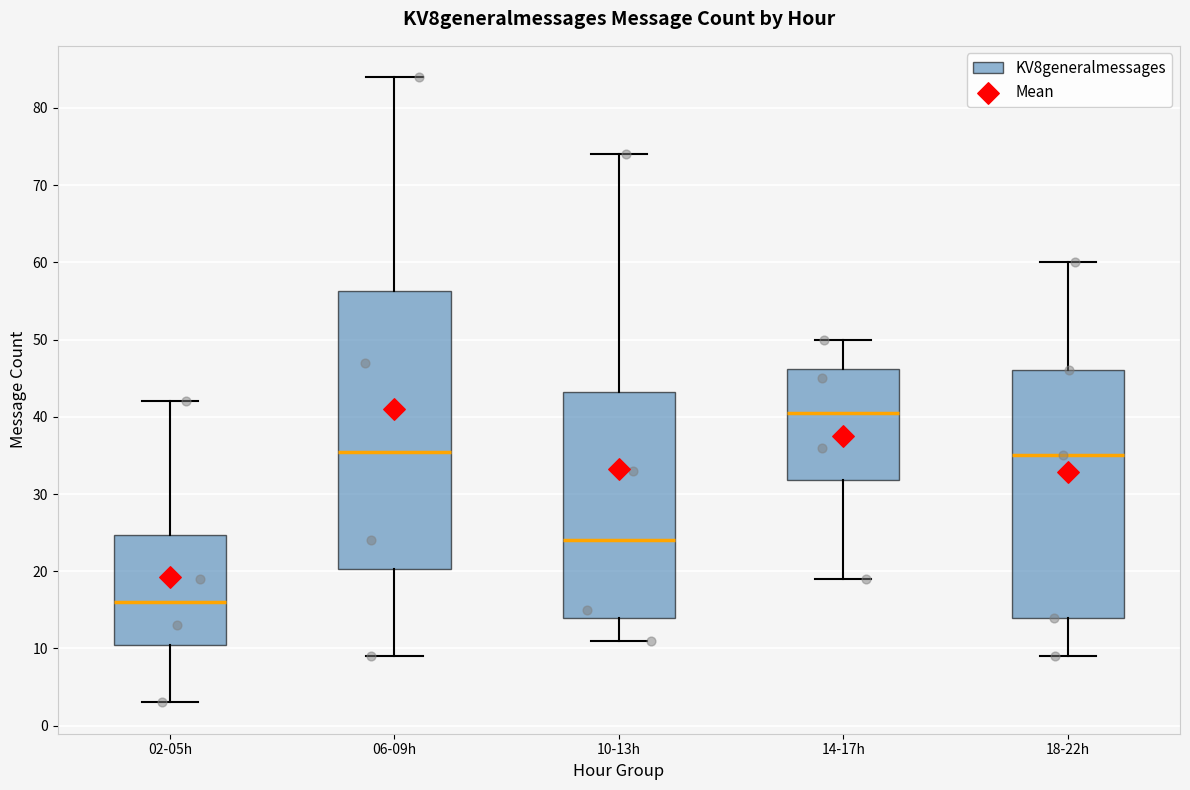

Which box is the tallest, from its lower edge to its upper edge?

06-09h